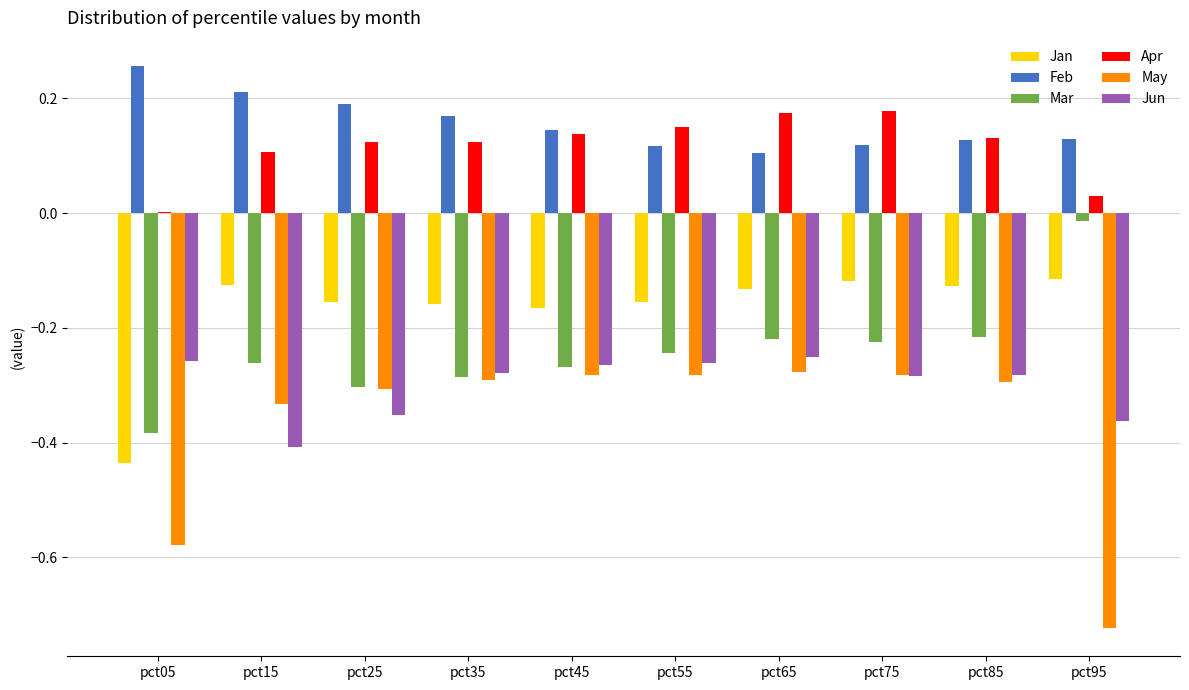

The Jun series shows -0.3 at pct55. True or false?

True